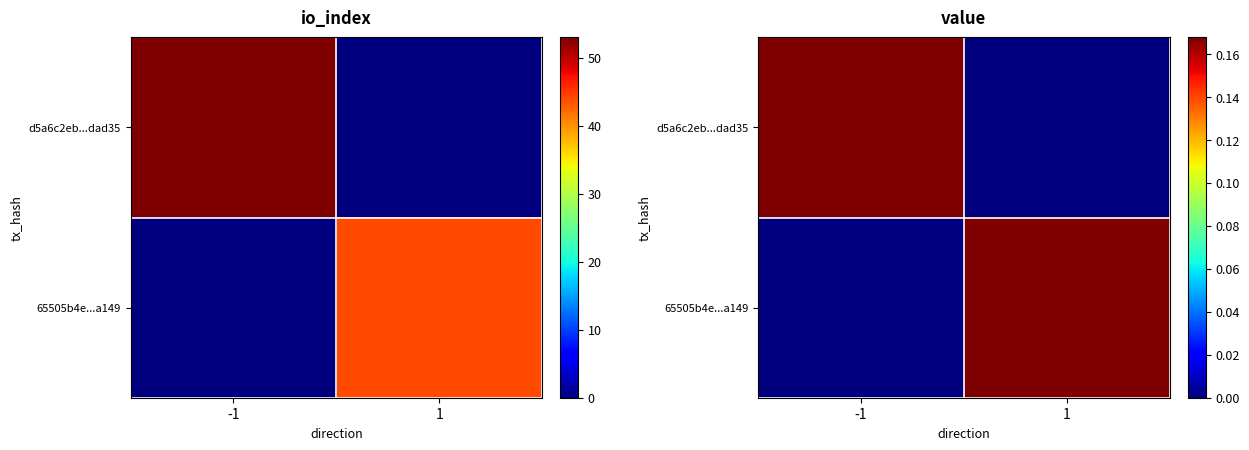

Between 1 and -1, which is larger?

-1